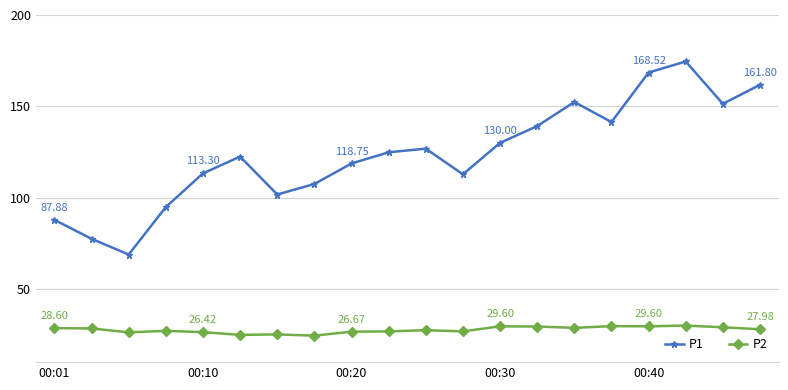

True or false: P1 and P2 intersect in this chart.

False